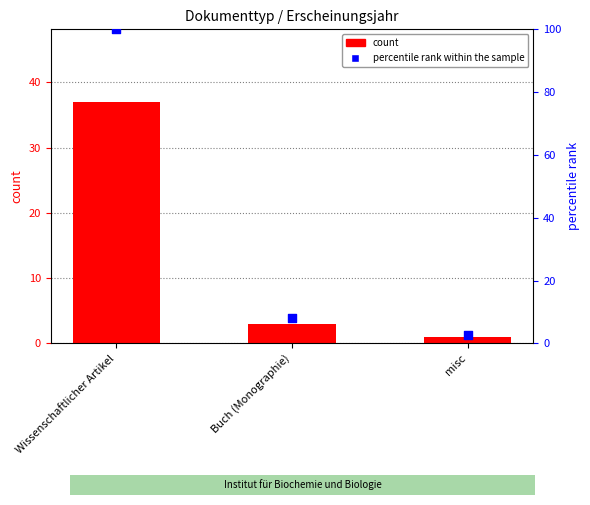

Which series reaches the minimum Y coordinate?

count